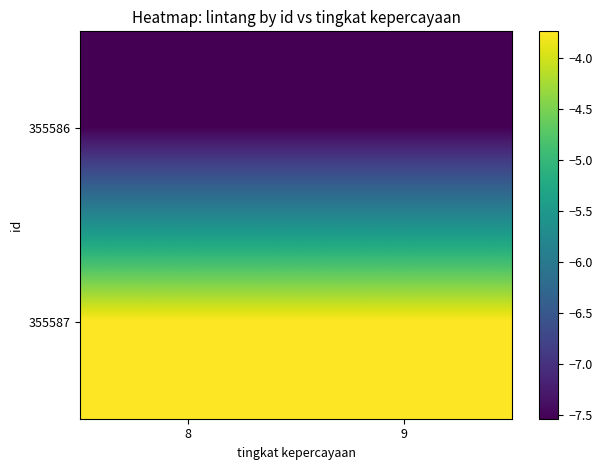

At which category is the sum across all series the highest?

8